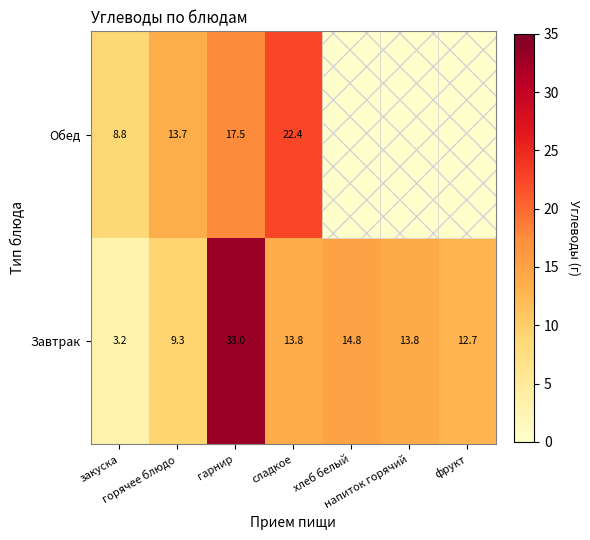

Read the Завтрак value at гарнир.

33.0